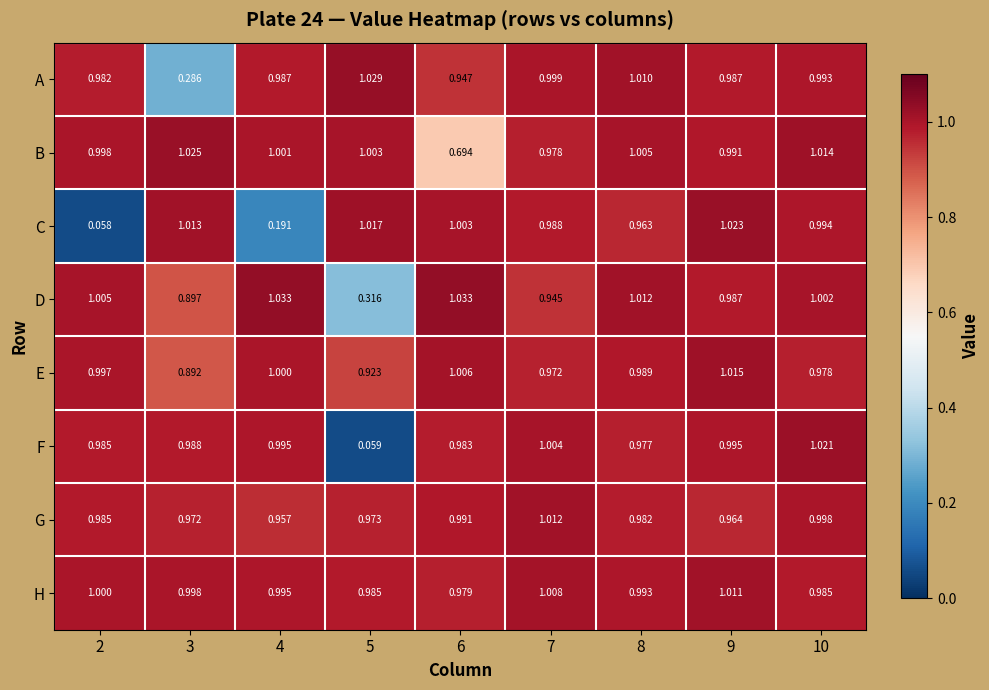

What is the total value across all series at 3?

7.1